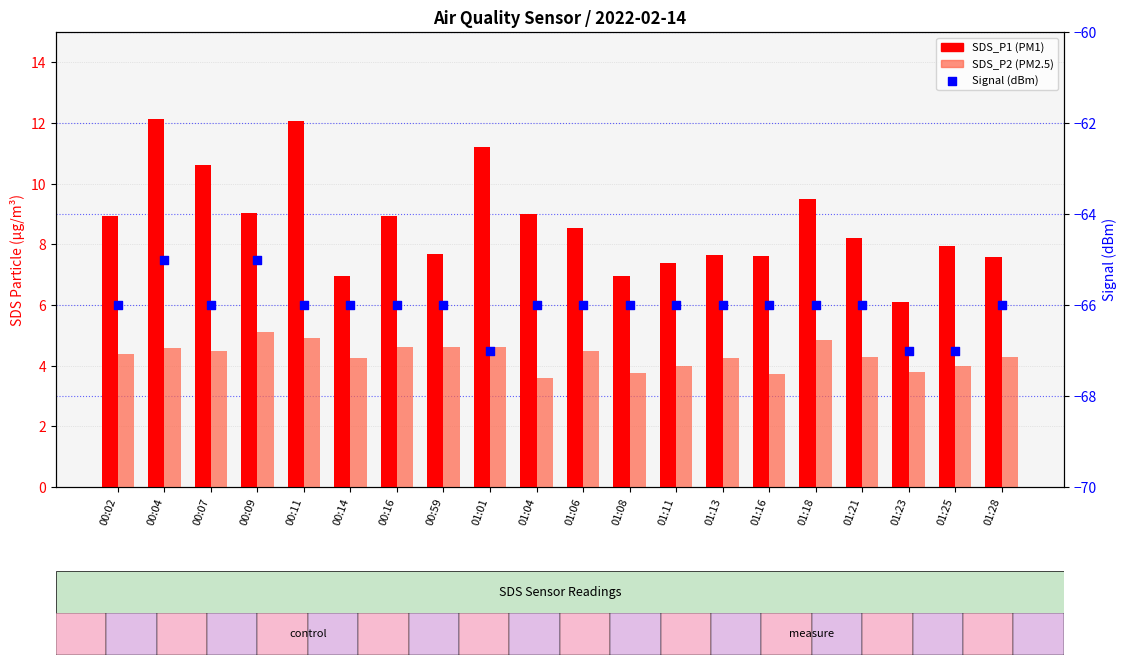

At how many categories does at least one series exceed -1?

20